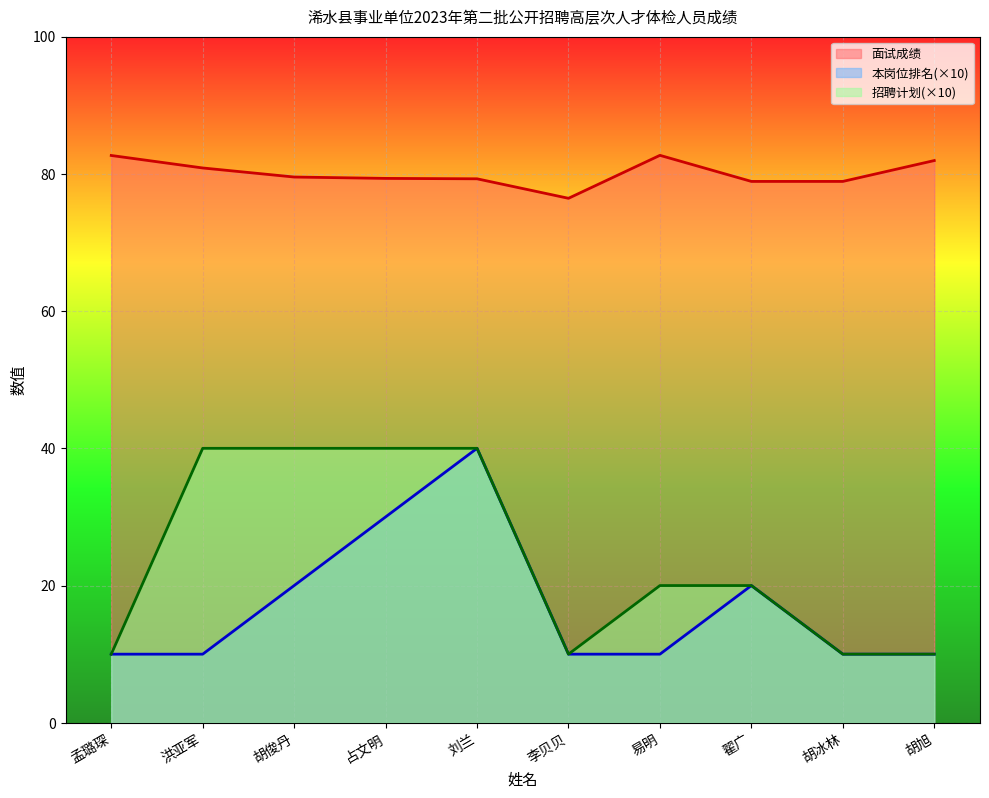

What is the label of the 9th point from the left?

胡冰林